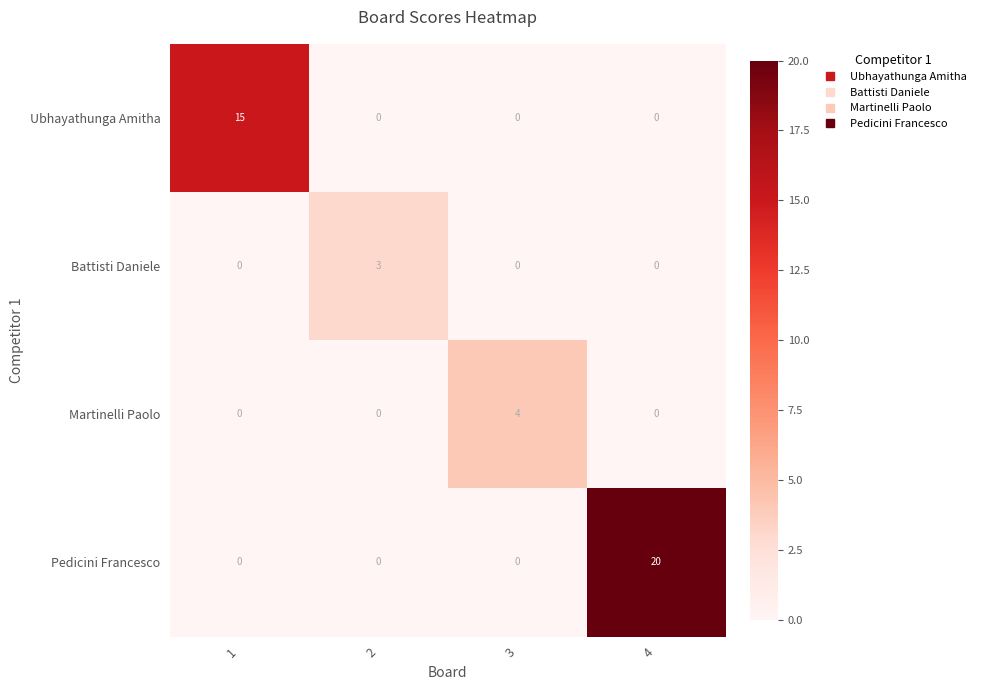

Reading right to left, what are all the values shown in this chart?

Ubhayathunga Amitha: 0	0	0	15
Battisti Daniele: 0	0	3	0
Martinelli Paolo: 0	4	0	0
Pedicini Francesco: 20	0	0	0